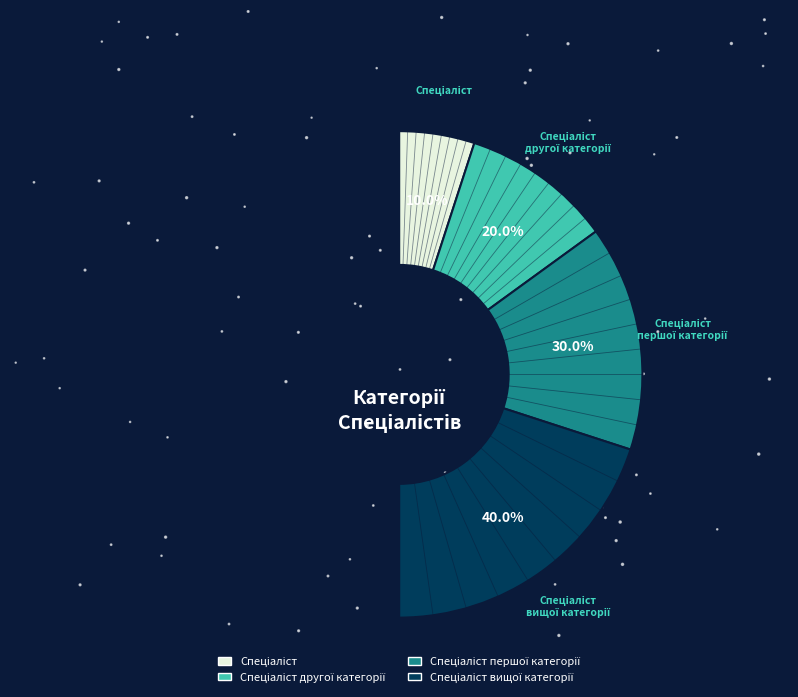

Count the number of slices in the pie.

4